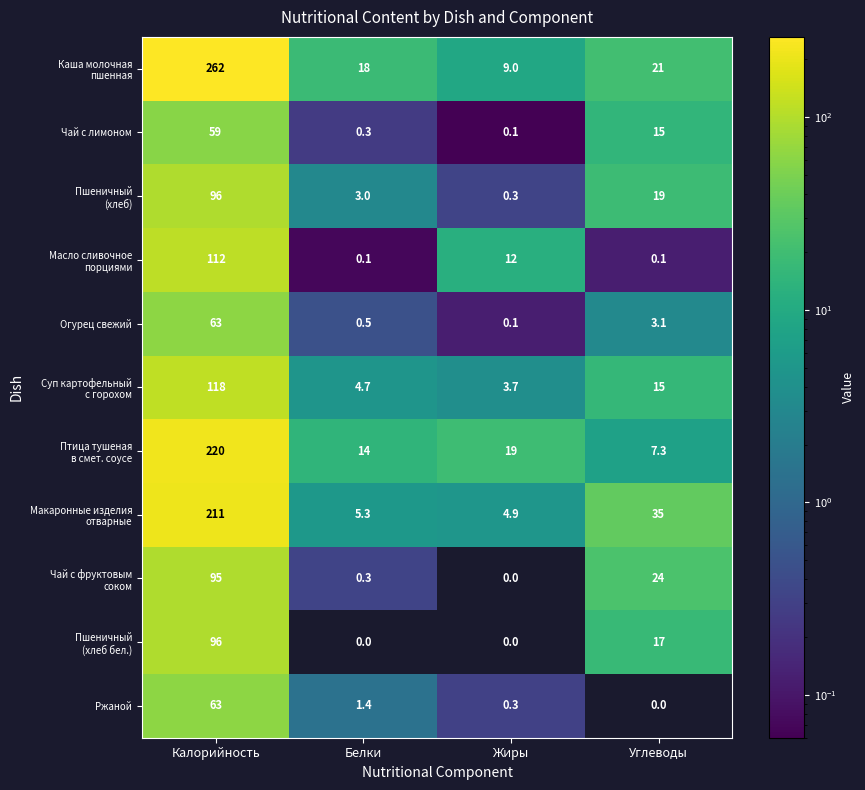

At which category is the sum across all series the highest?

Калорийность